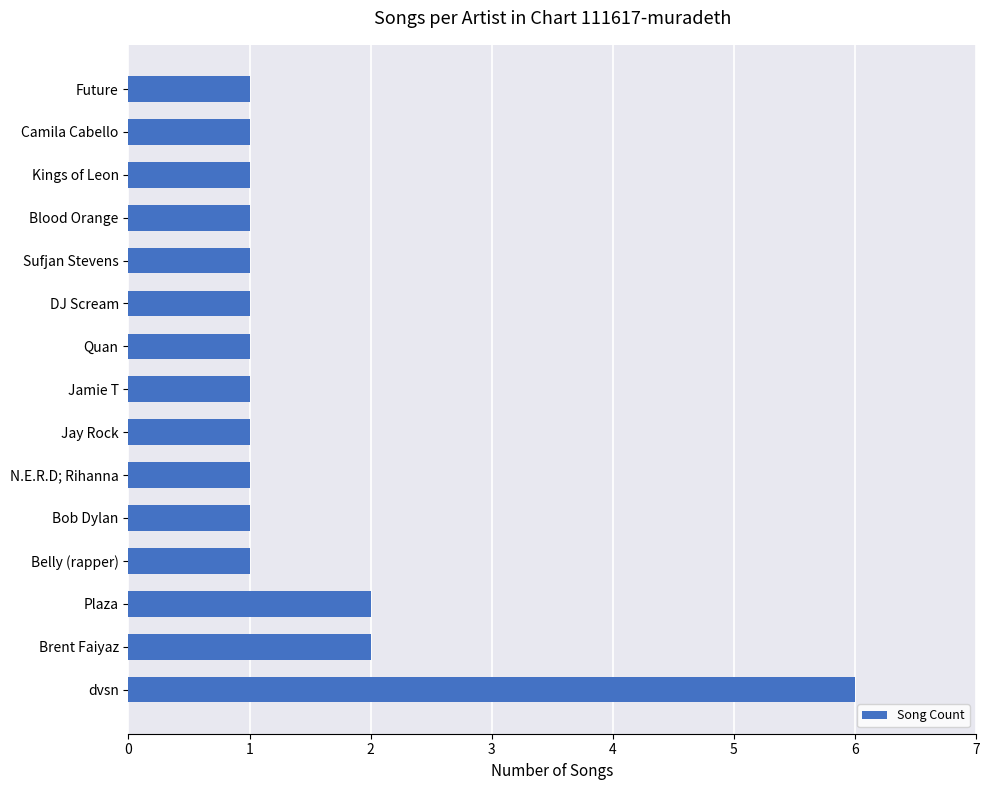

What is the maximum value shown in the chart?

6